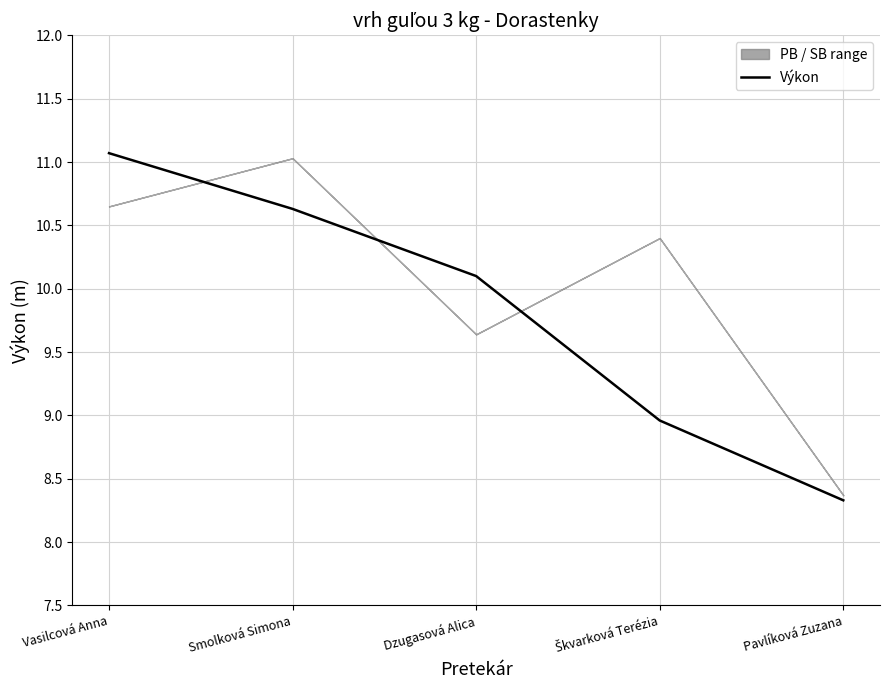

Is it true that the value at Smolková Simona is 10.6?

True